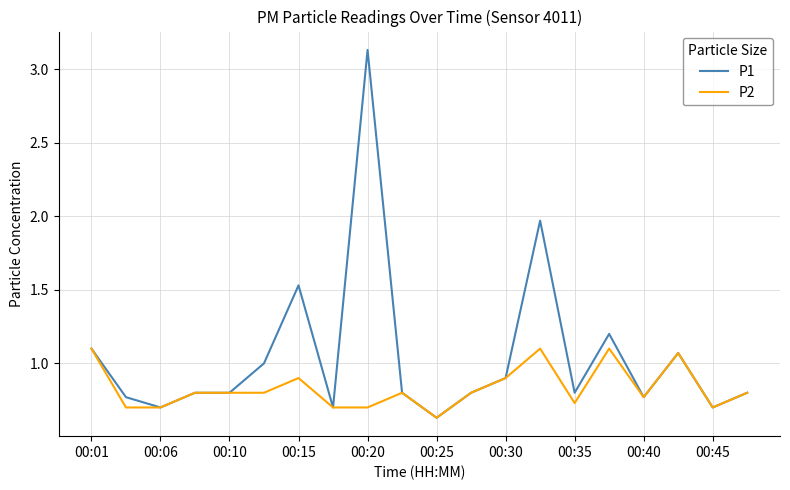

How many lines are shown in the chart?

2